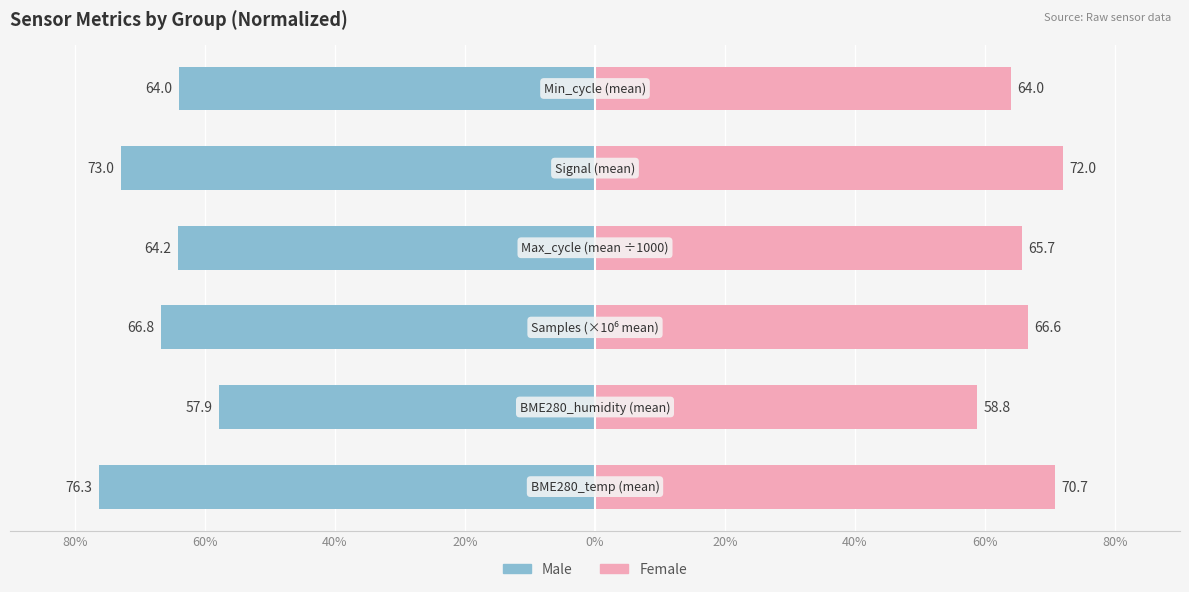

The Male series shows -96.0 at 60%. True or false?

False